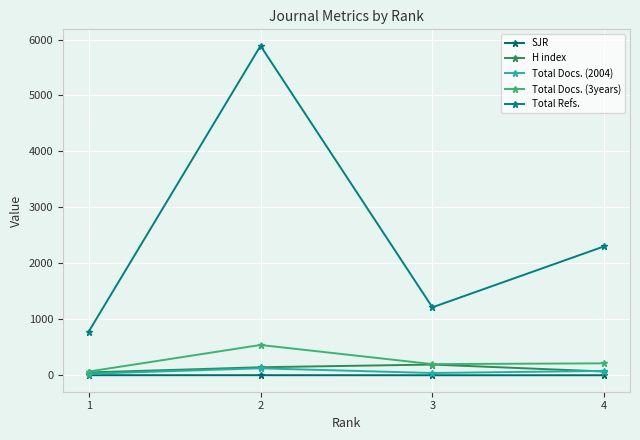

True or false: Total Docs. (3years) has more than 2 points higher than both neighbors.

False